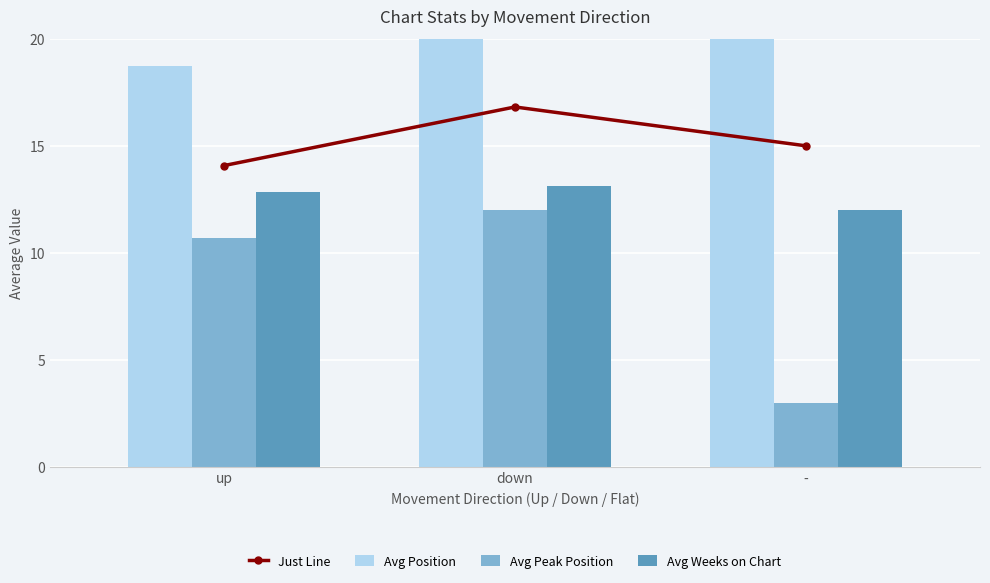

Reading left to right, extract all data points from this chart.

Just Line: 14.1	16.8	15.0
Avg Position: 18.7	25.3	30.0
Avg Peak Position: 10.7	12.0	3.0
Avg Weeks on Chart: 12.8	13.1	12.0